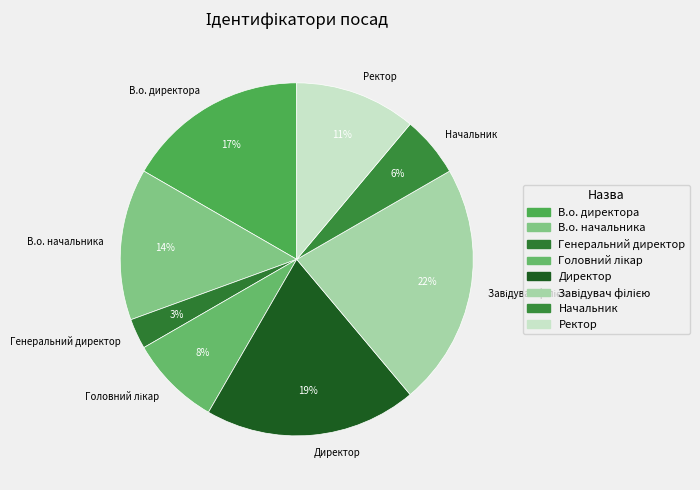

What is the smallest slice in the pie chart?

Генеральний директор